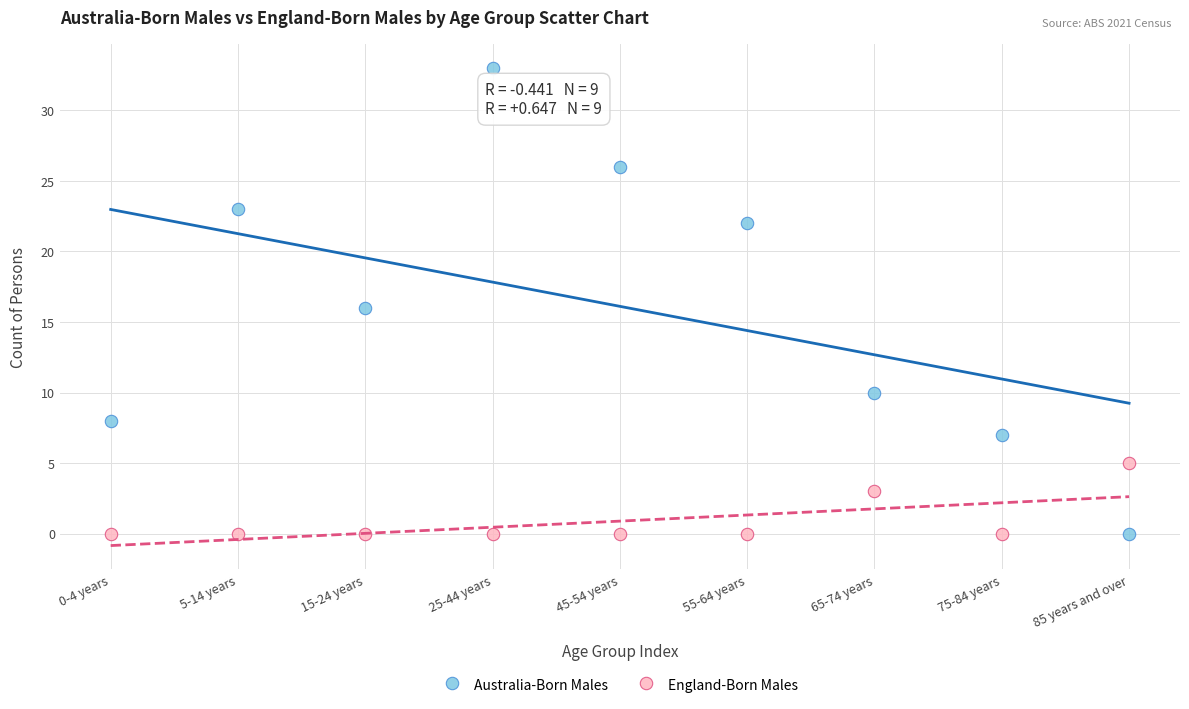

Across all data points, what is the range of Y values (max minus min)?

33